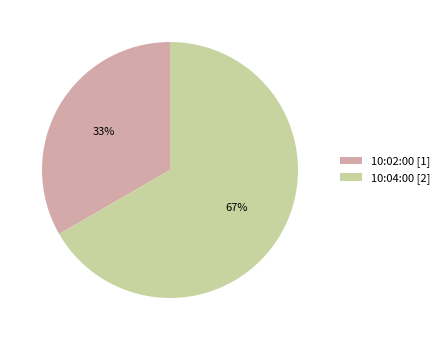

How many slices are in this pie chart?

2